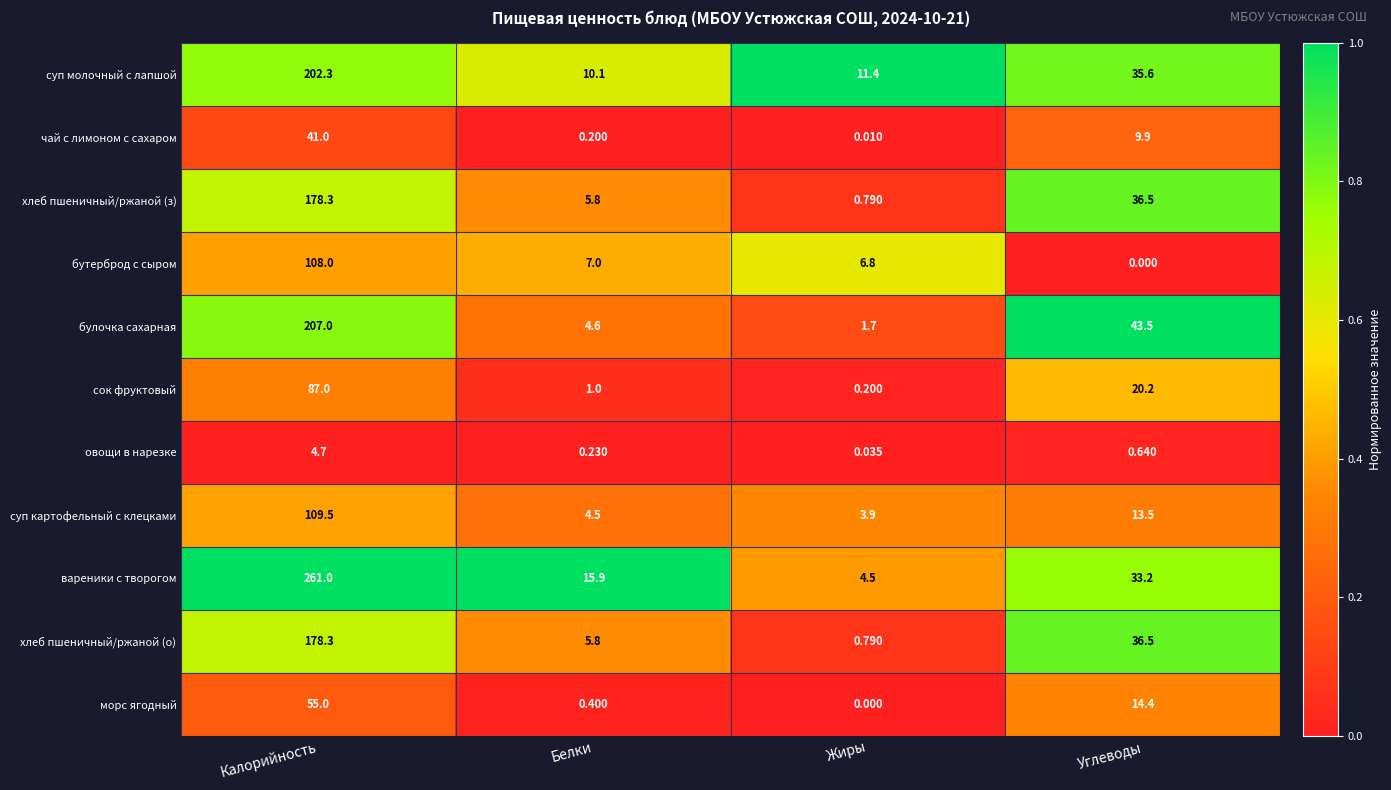

Is the value of суп картофельный с клецками at Углеводы greater than the value of хлеб пшеничный/ржаной (о) at Калорийность?

No